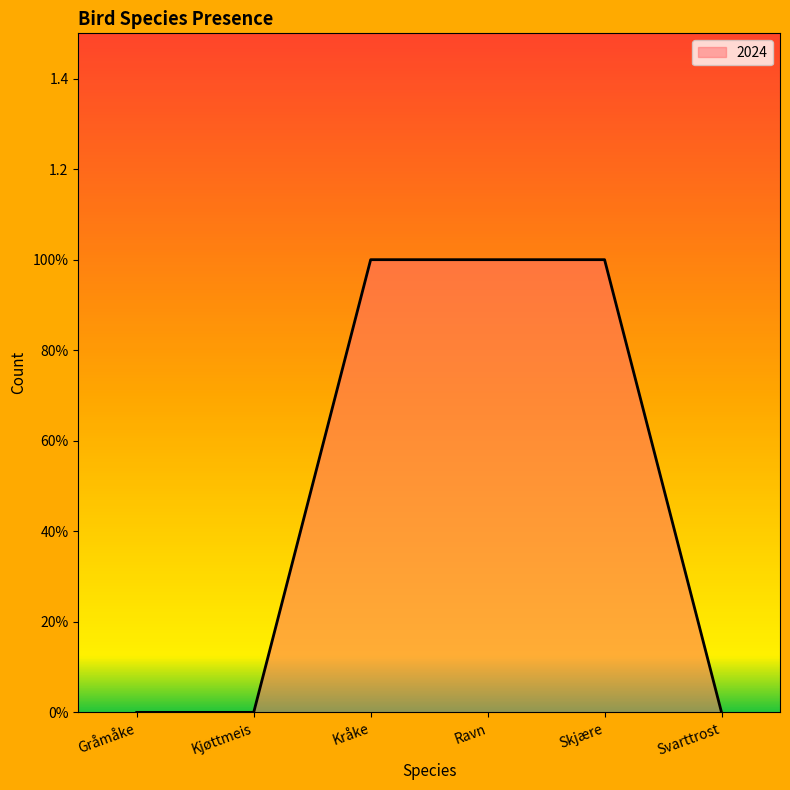

The value at Ravn is 1. True or false?

True